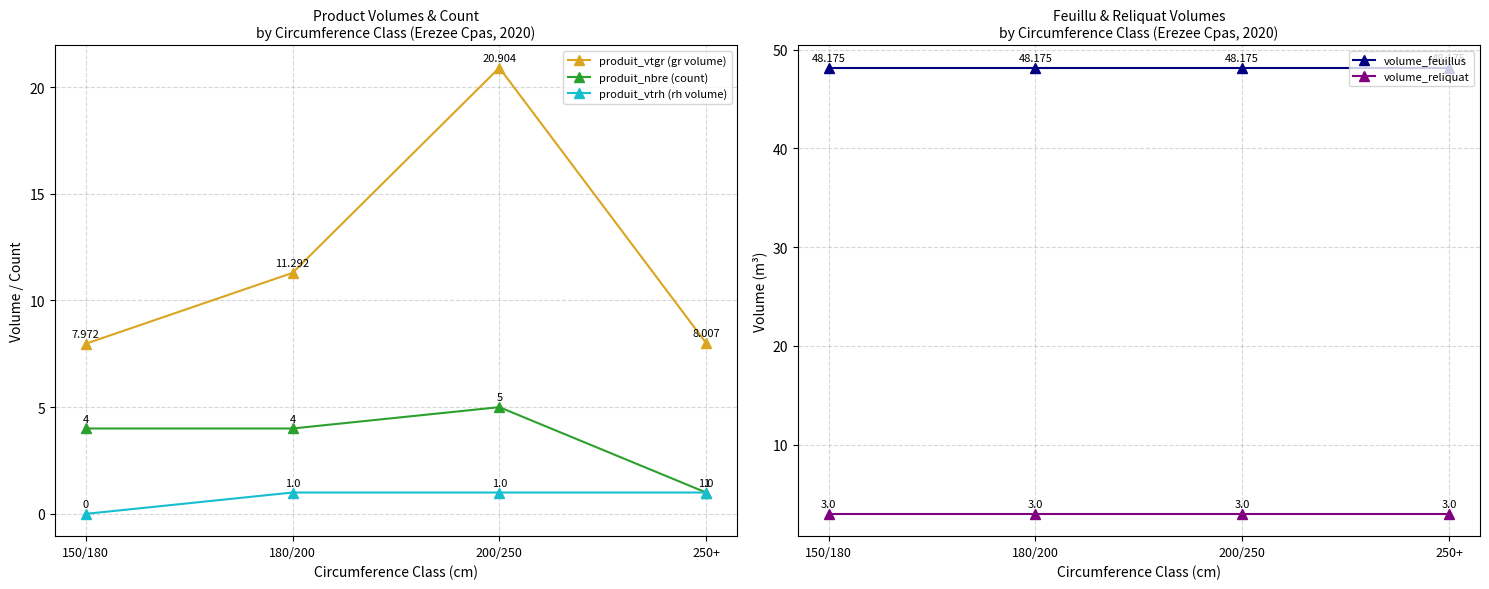

How many series are shown in this chart?

5